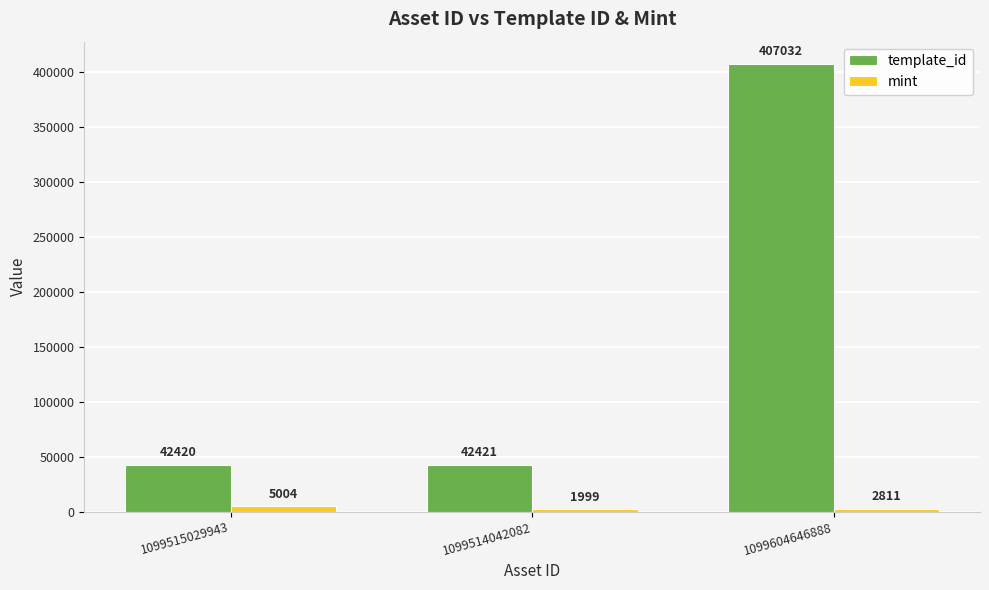

List the series in order of their peak value, lowest first.

mint, template_id